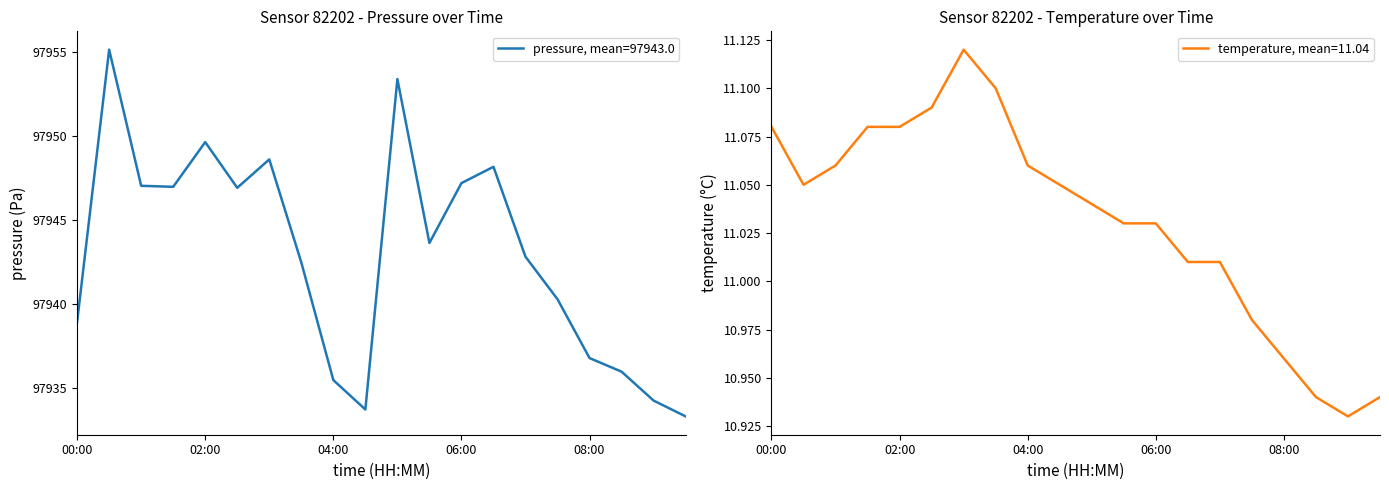

Where is pressure nearest to the value 97944?

05:30